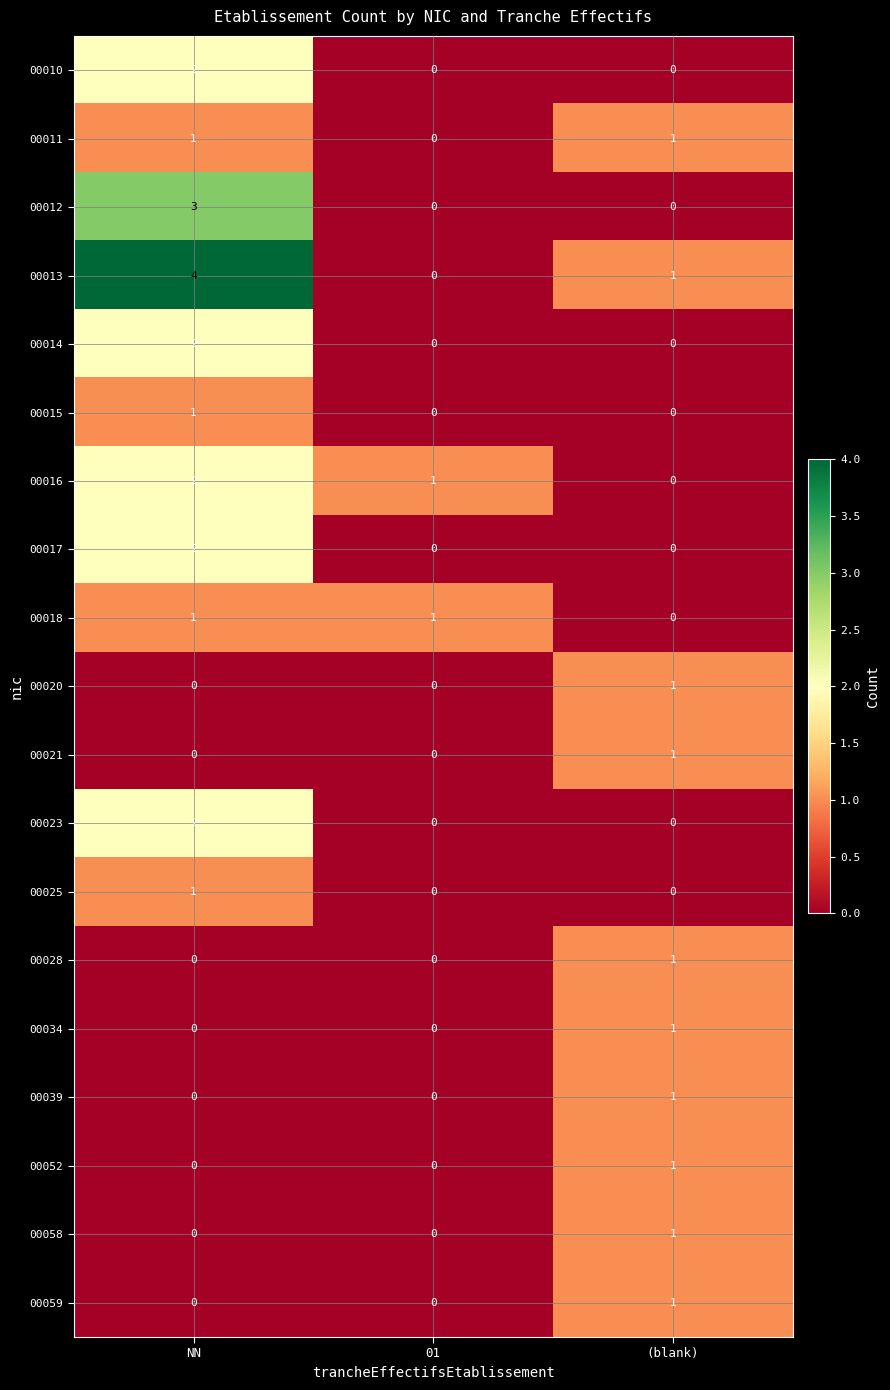

Is the value of 00021 at (blank) greater than the value of 00020 at 01?

Yes